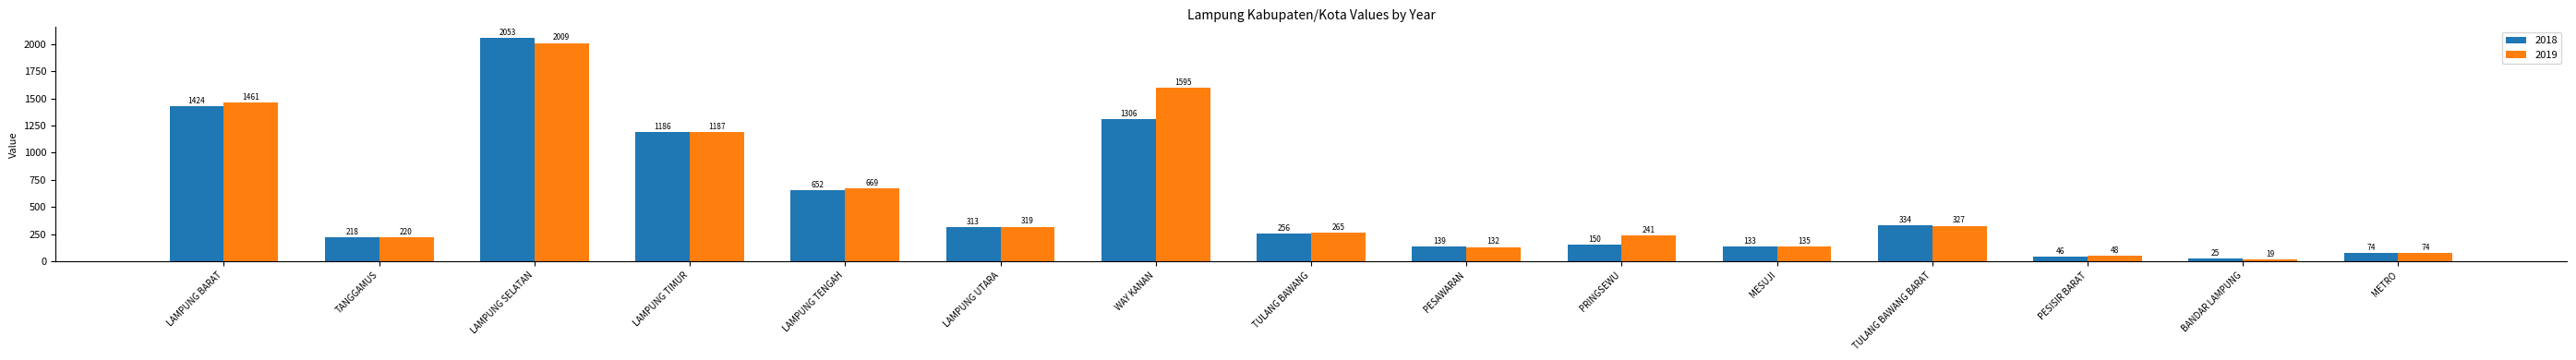

At which label does 2018 reach its peak?

LAMPUNG SELATAN